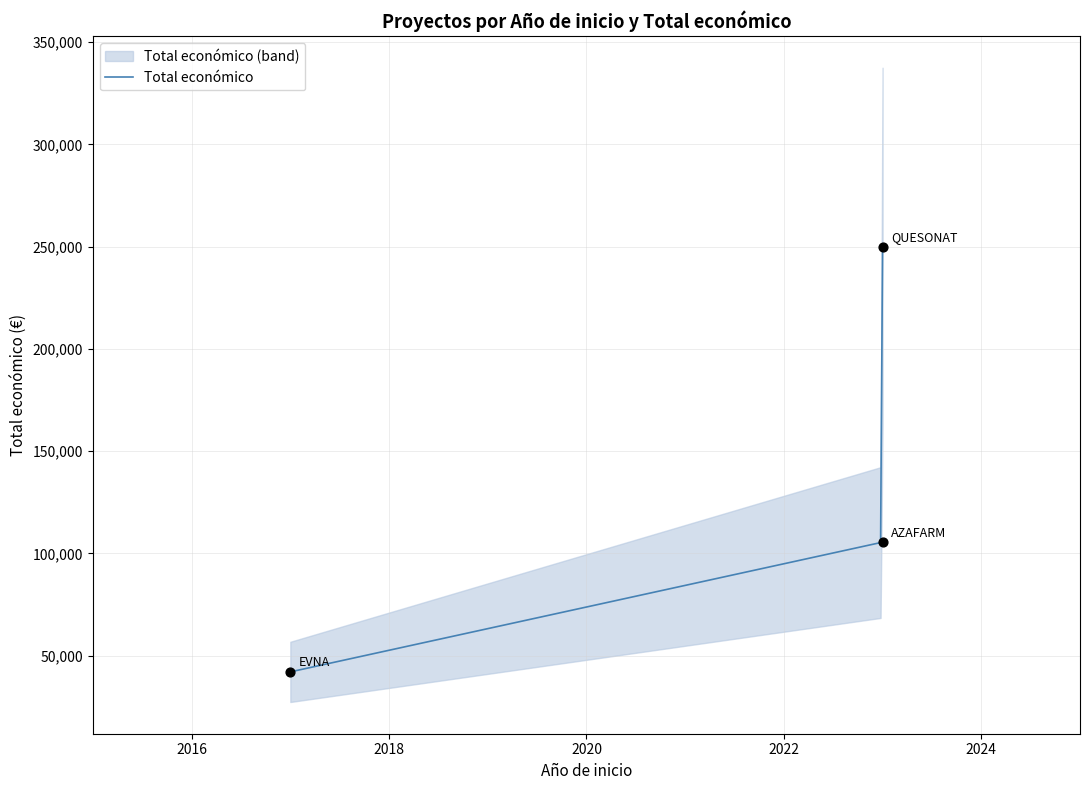

What is the change in value from 2023 to 2023?

+144484